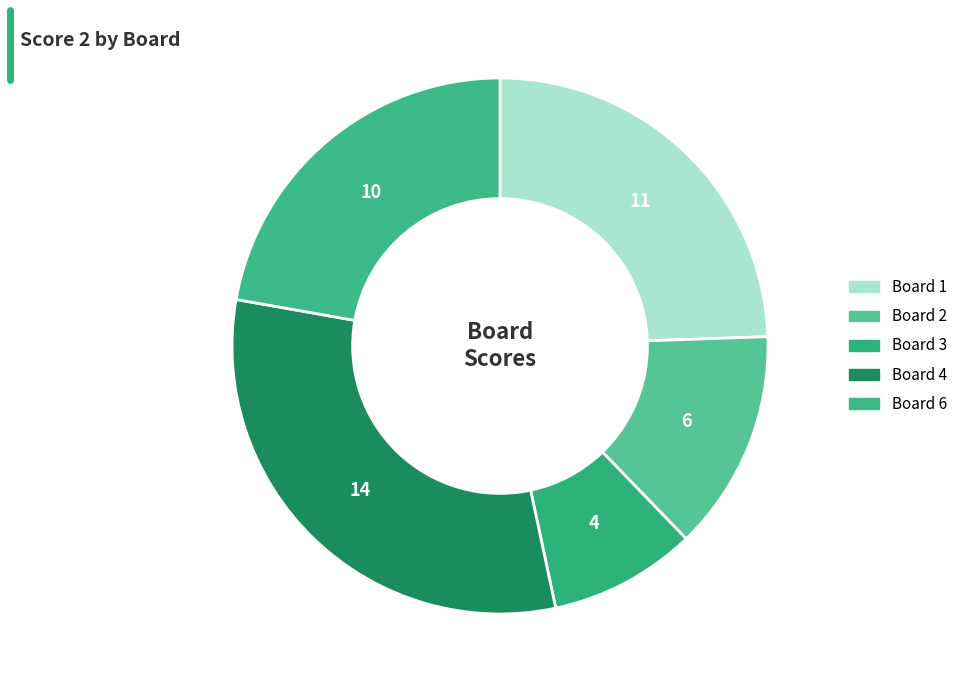

Does Board 1 represent more than half of the total?

No